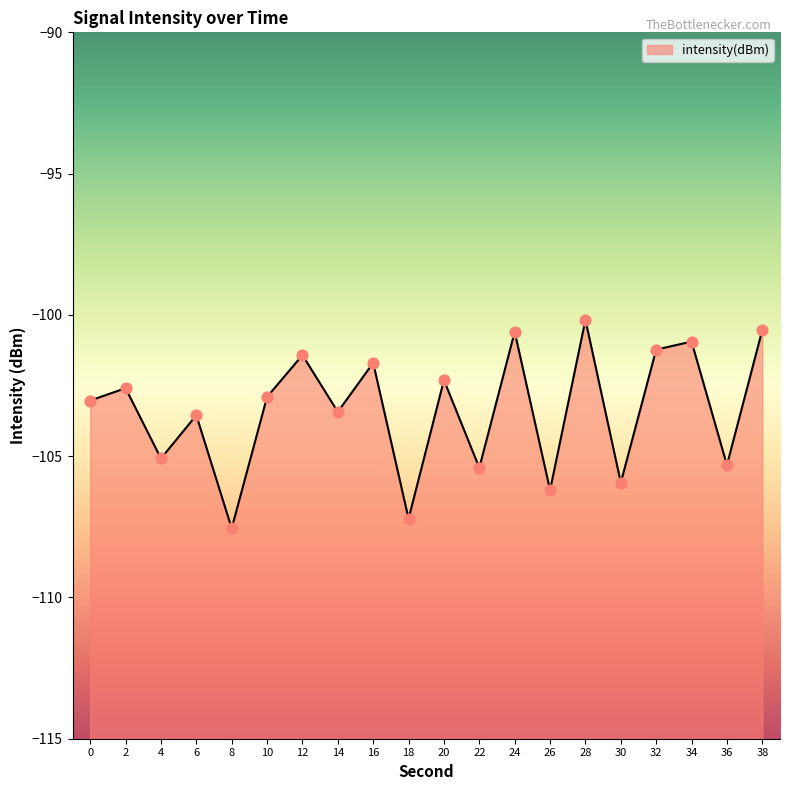

What is the change in value from 8 to 18?

+0.3